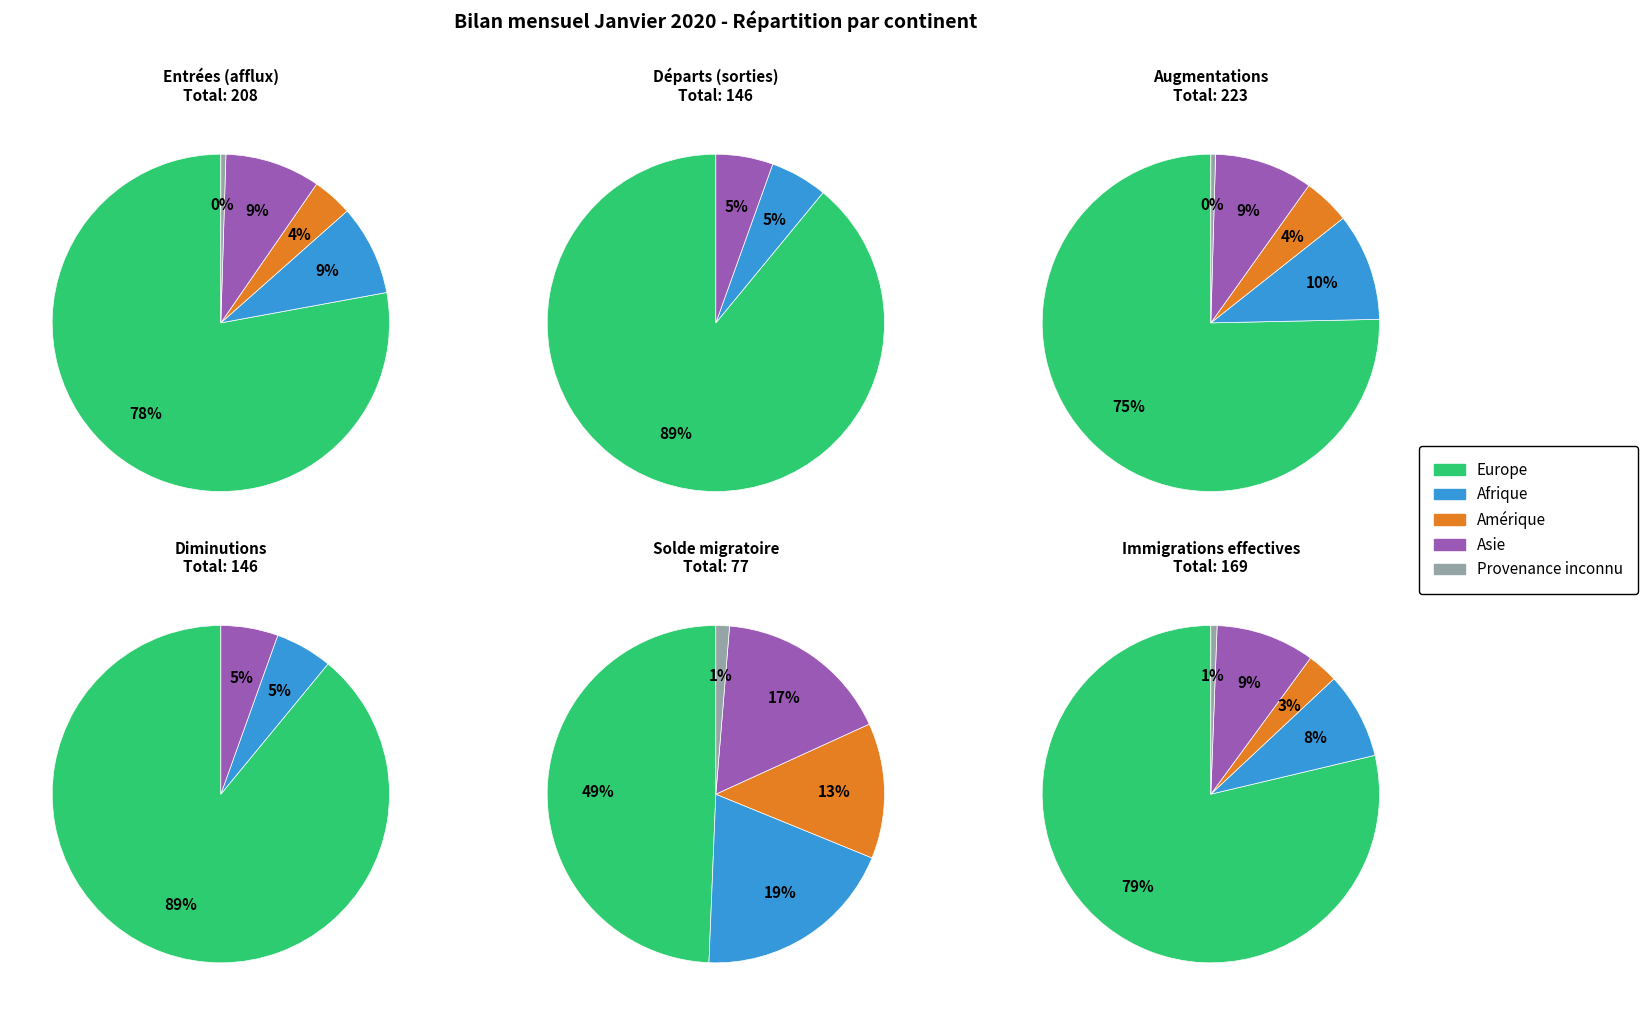

Does Départs (sorties) represent more than half of the total?

No